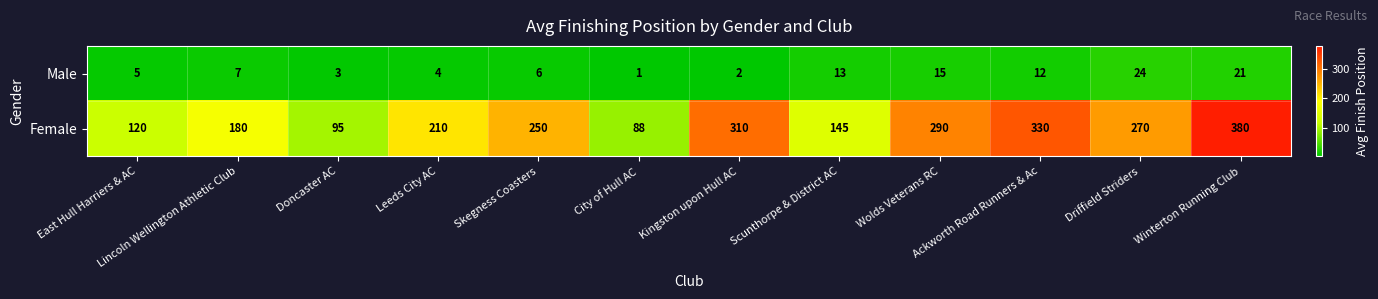

The Male series shows 15 at Wolds Veterans RC. True or false?

True